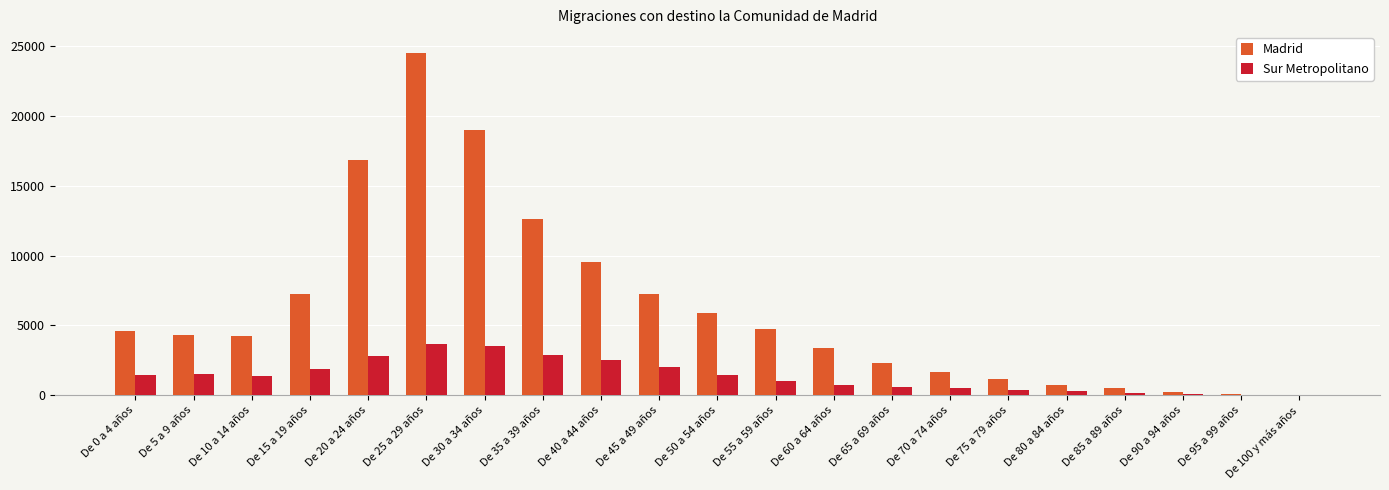

What is the sum of all Sur Metropolitano values?

29014